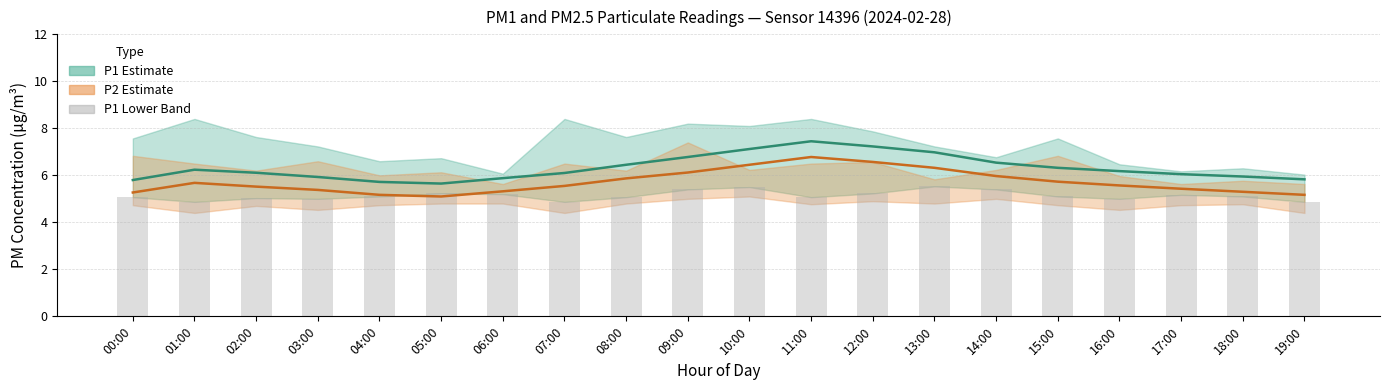

At which label does P2 reach its peak?

11:00